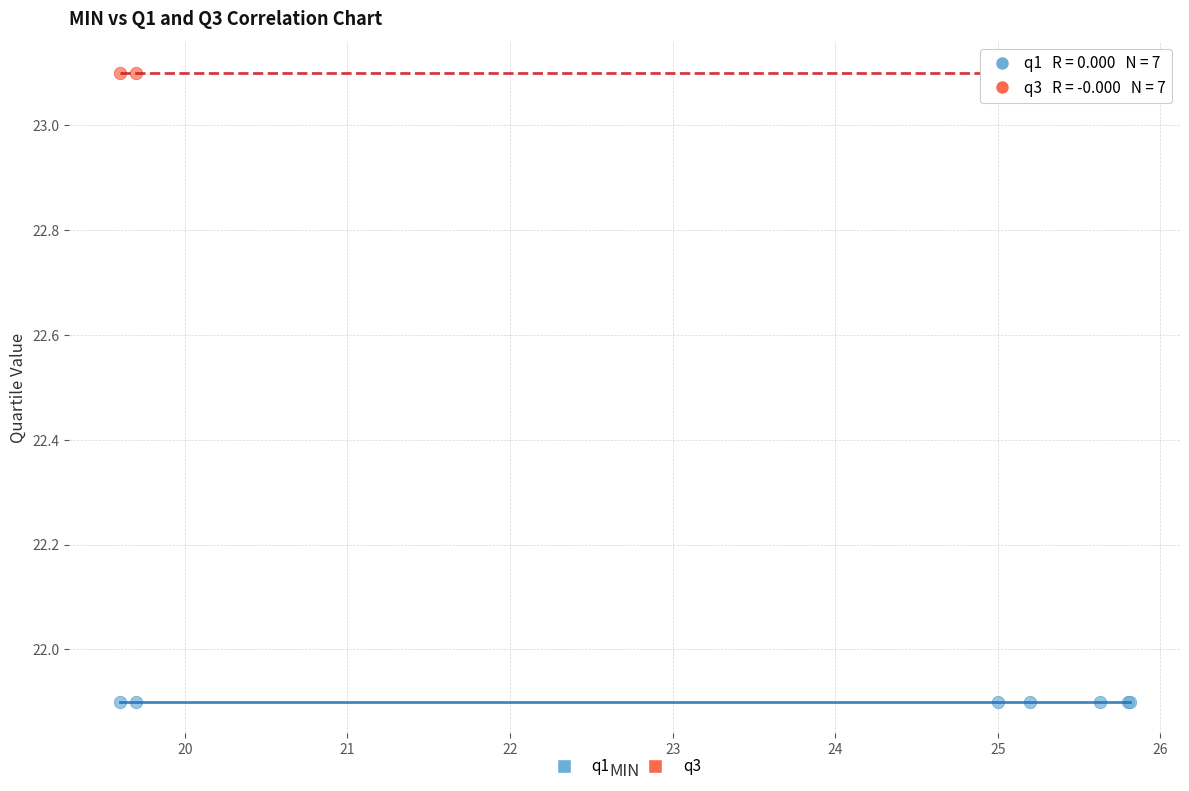

Which series contains the lowest Y value?

q1